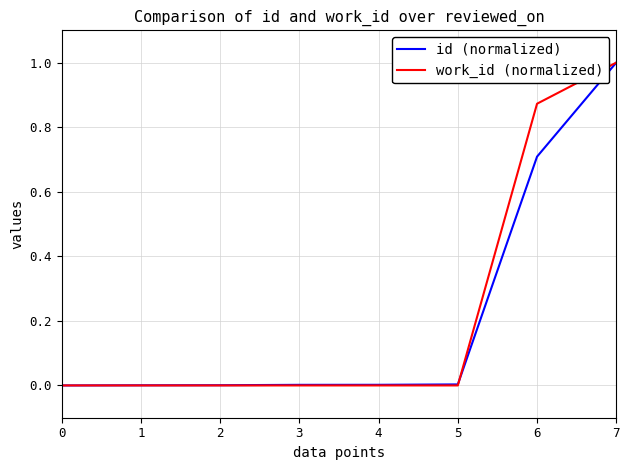

How many lines are shown in the chart?

2